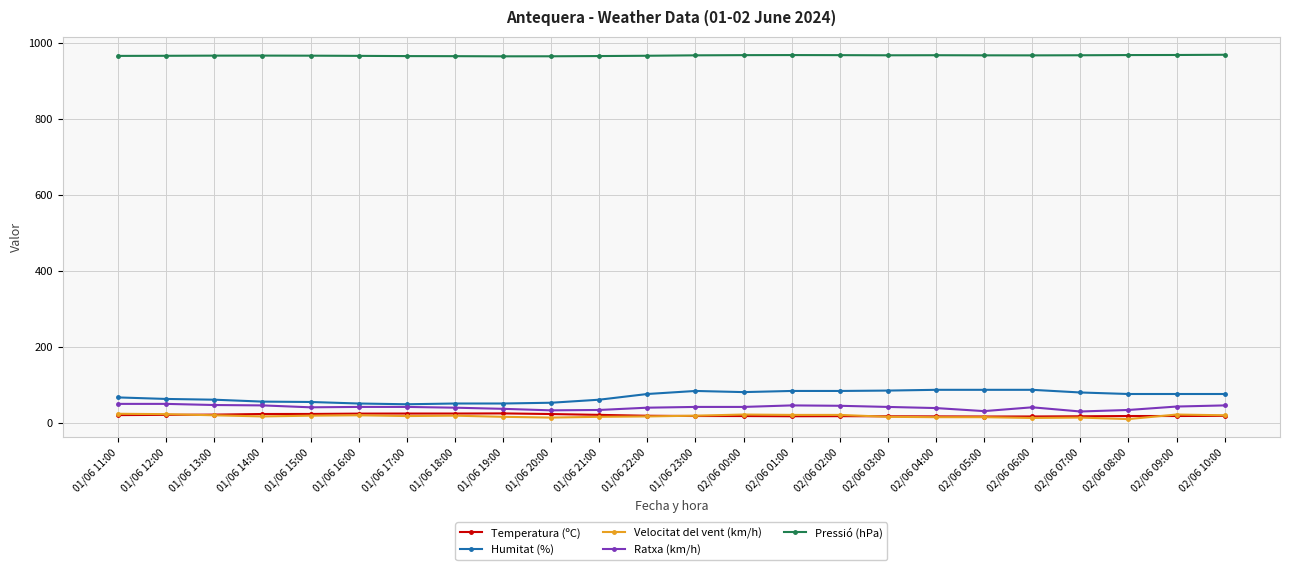

What is the maximum value for Pressió (hPa)?

968.2